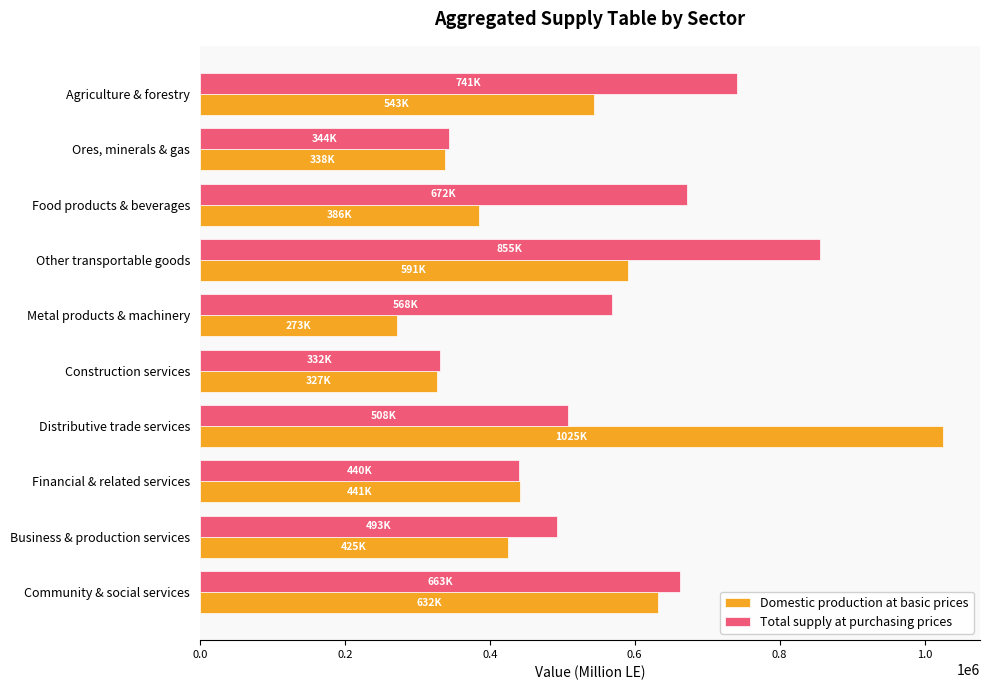

What is the average value of the Domestic production at basic prices series?

498024.5